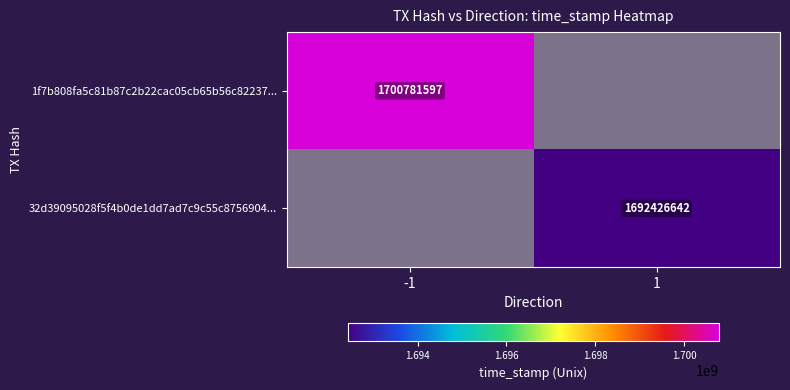

Is it true that 1f7b808fa5c81b87c2b22cac05cb65b56c82237... equals 837461118 at -1?

False